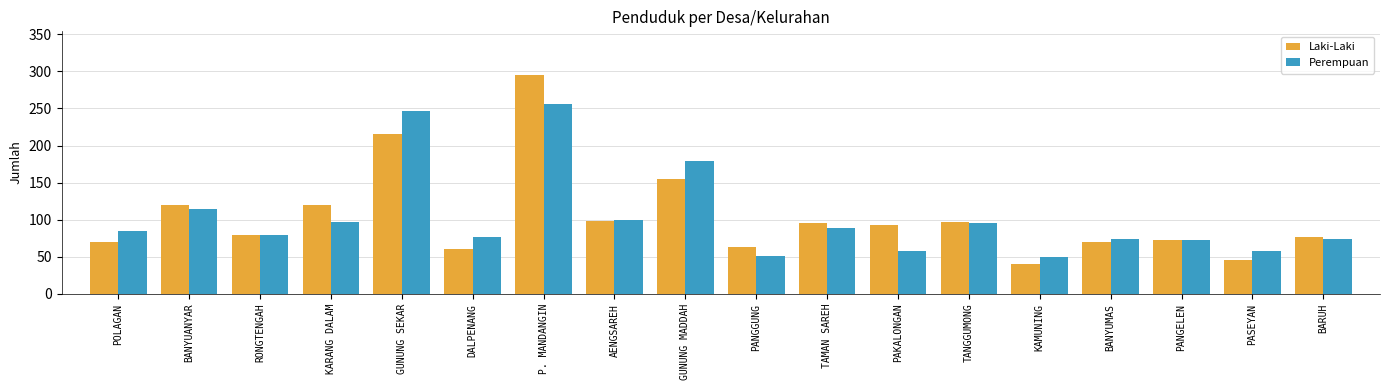

Is the value of Perempuan at TAMAN SAREH greater than the value of Laki-Laki at PANGELEN?

Yes